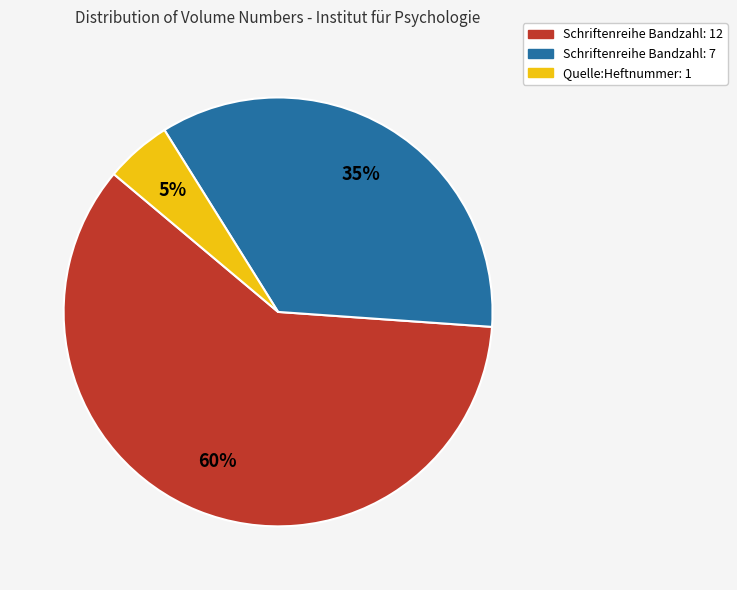

To the nearest percent, what percentage of the pie is Schriftenreihe Bandzahl: 12?

60%